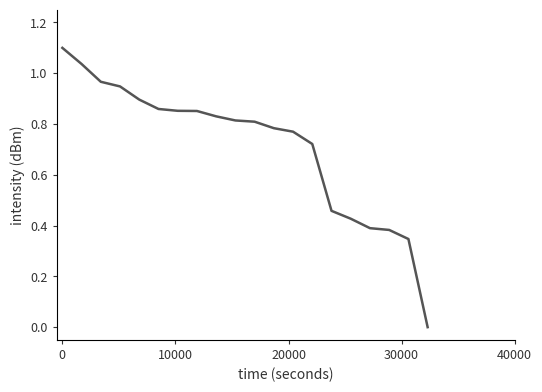

Does the chart have visible grid lines?

No